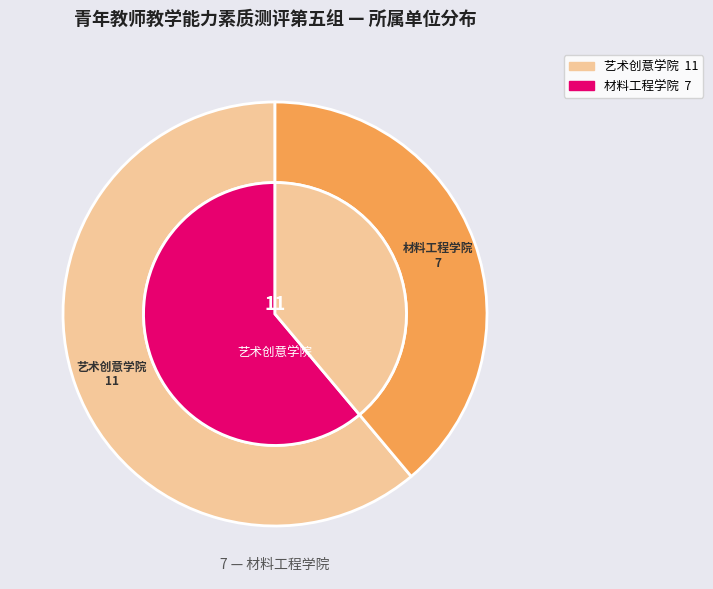

What percentage is NOT represented by 材料工程学院?

61.1%